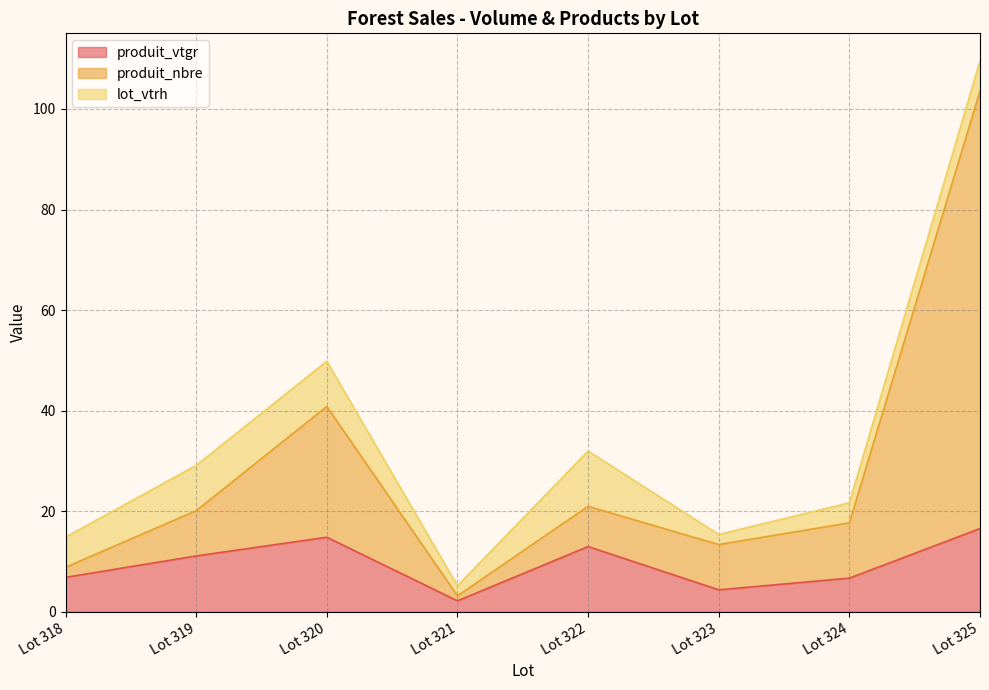

True or false: produit_vtgr and produit_nbre cross at least once.

False